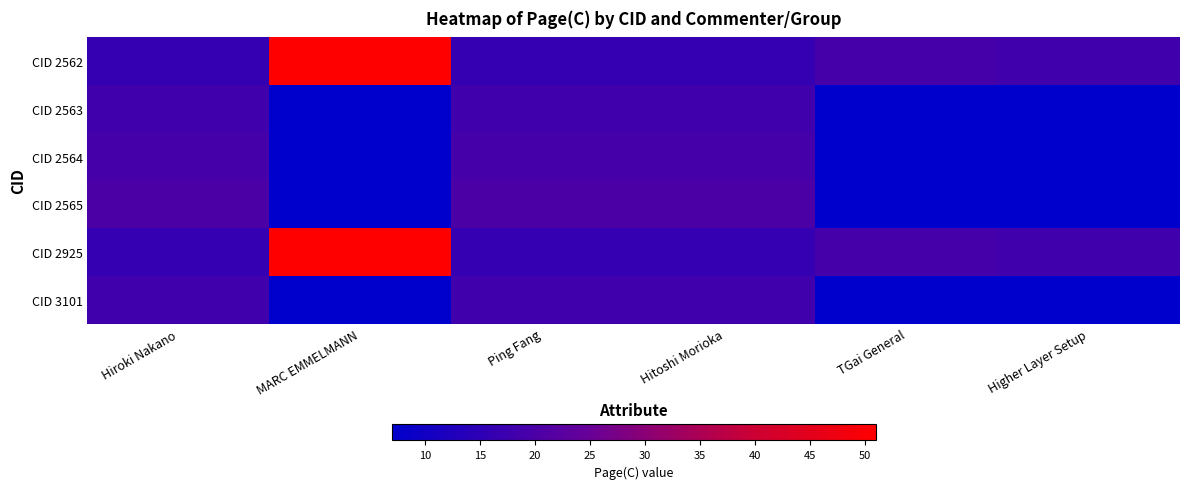

At how many categories does at least one series exceed 49?

1